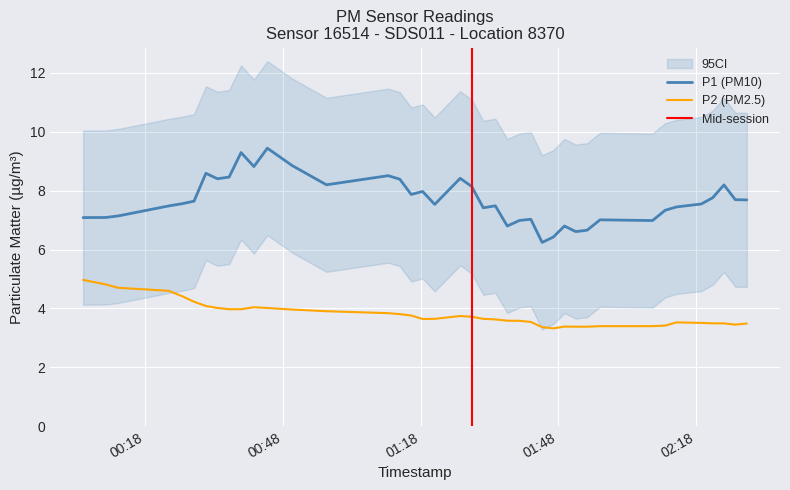

The P1 series shows 8.0 at 38. True or false?

True